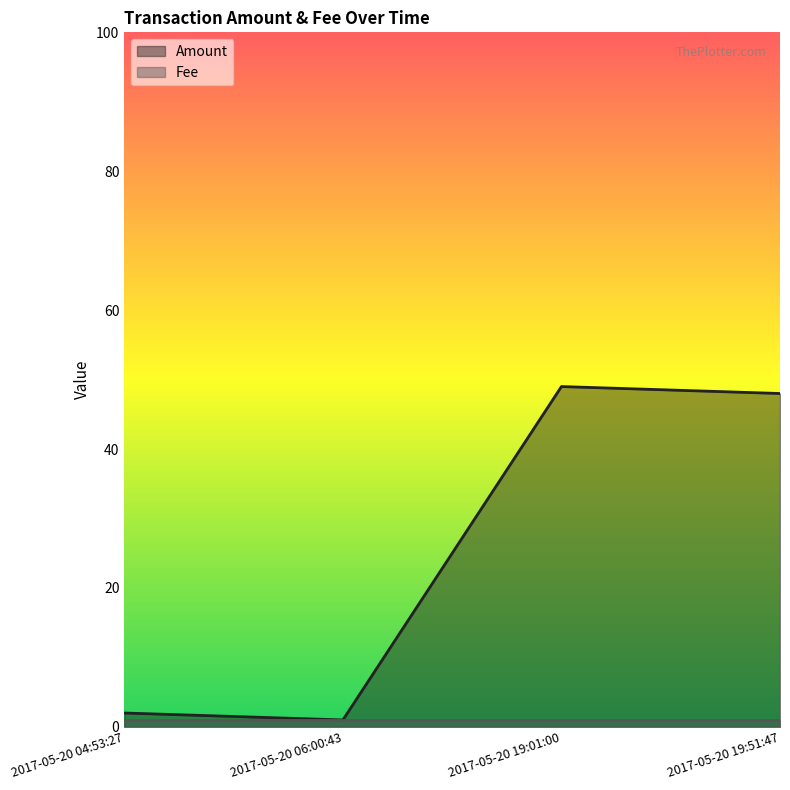

At which label does the data first exceed 48?

2017-05-20 19:01:00